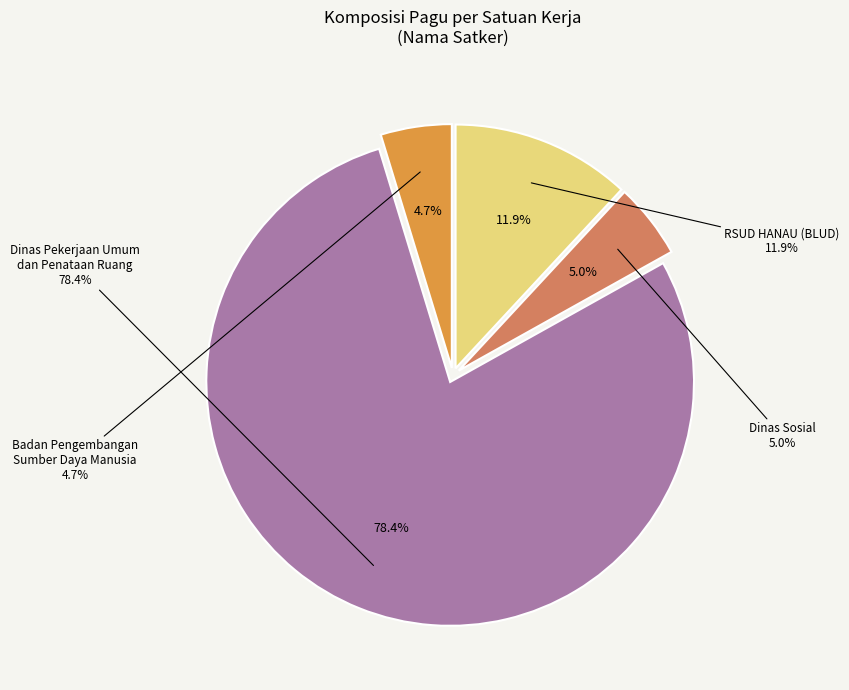

Do Belanja Jasa Pengolahan and RSUD HANAU (BLUD) together represent more than half of the pie?

No